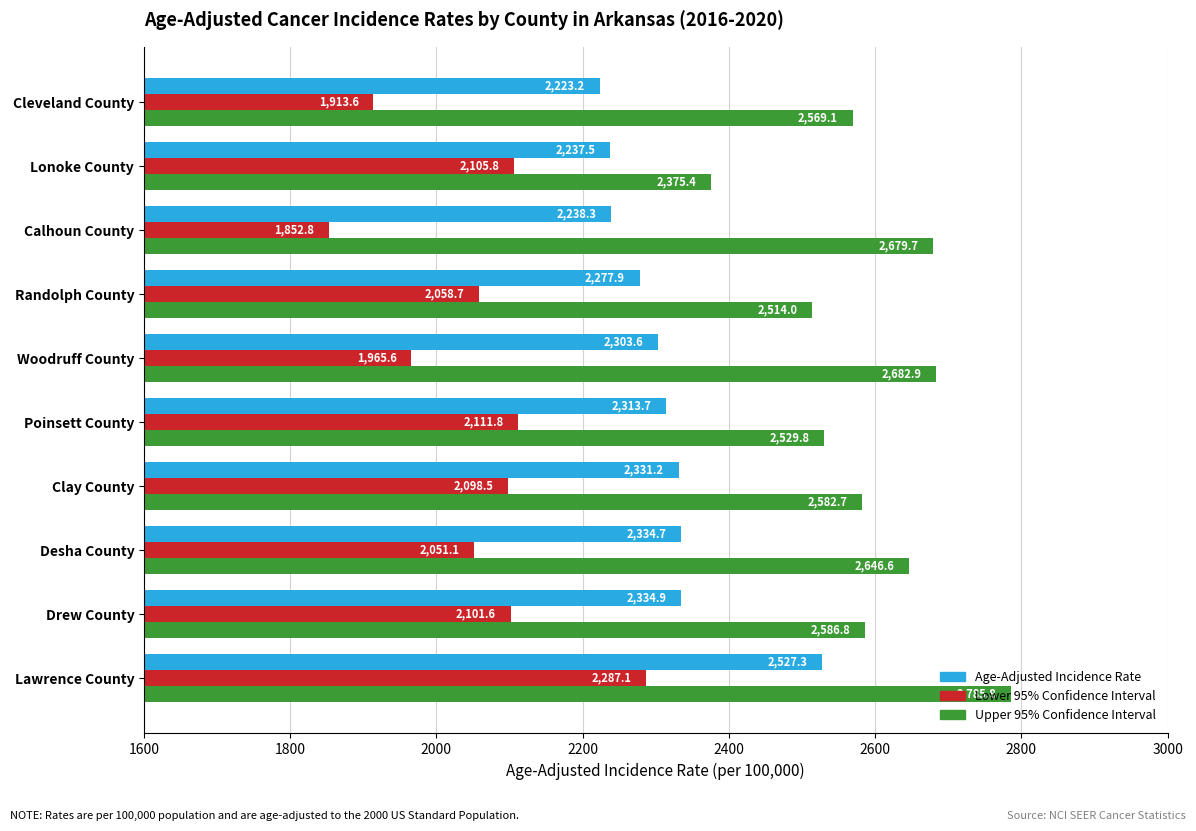

At which label does Age-Adjusted Incidence Rate reach its peak?

Lawrence County